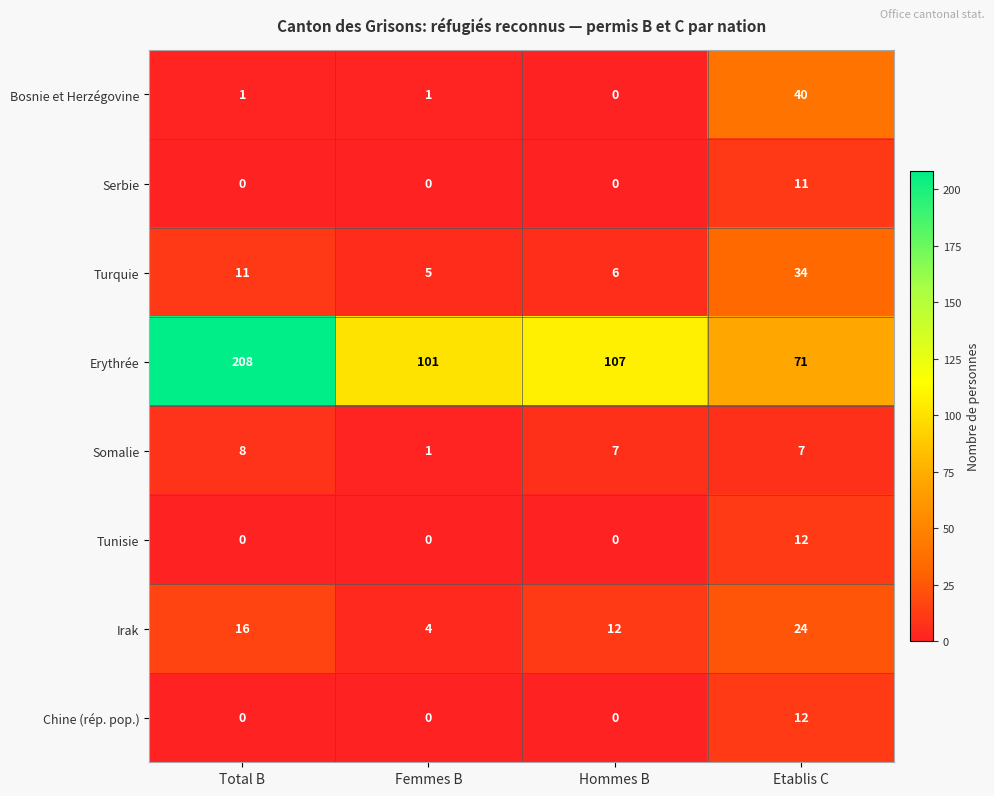

Between Femmes B and Etablis C, which series saw the biggest shift?

Bosnie et Herzégovine